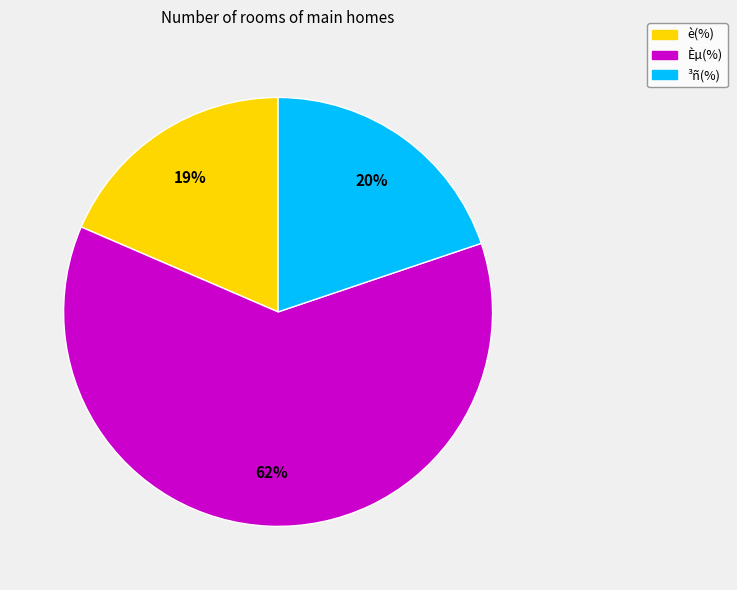

Does any single category account for the majority?

Yes